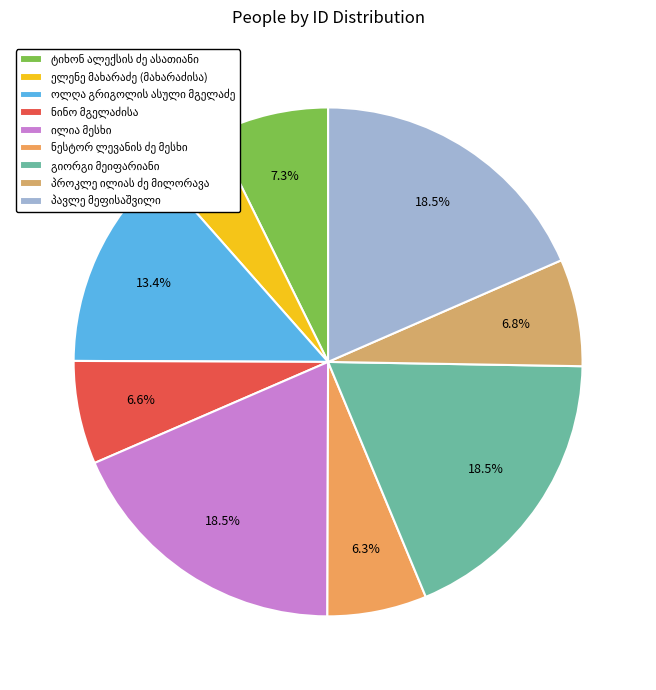

Between ტიხონ ალექსის ძე ასათიანი and ნინო მგელაძისა, which is larger?

ტიხონ ალექსის ძე ასათიანი